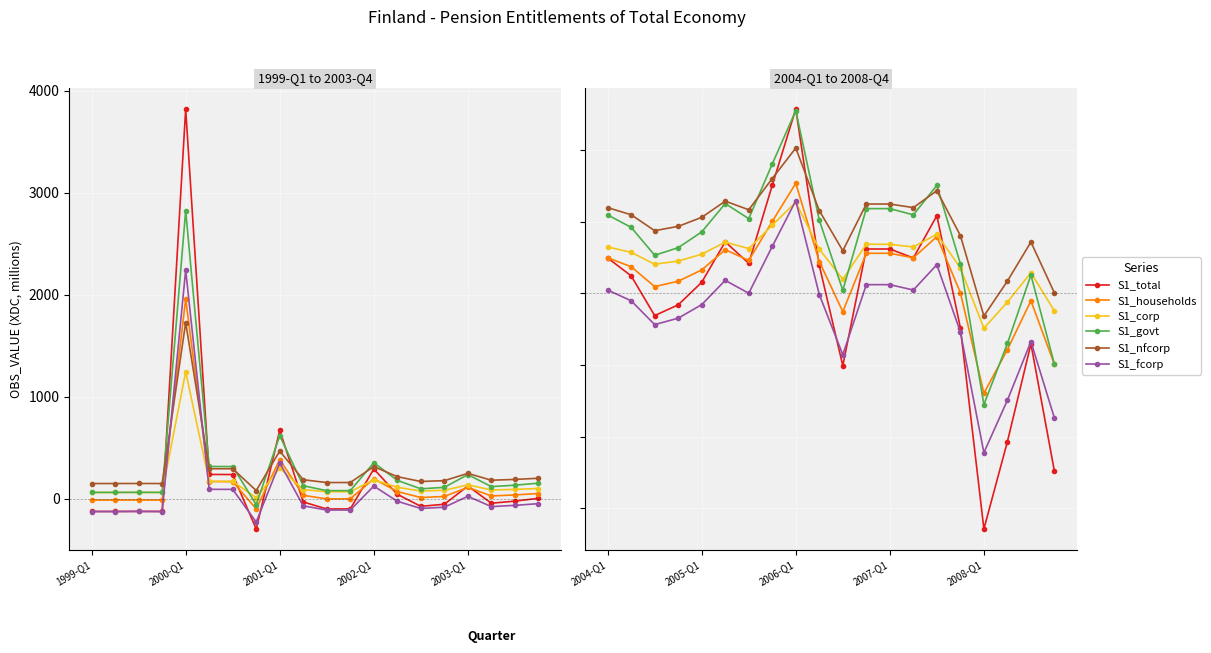

What position from the left is 18?

19